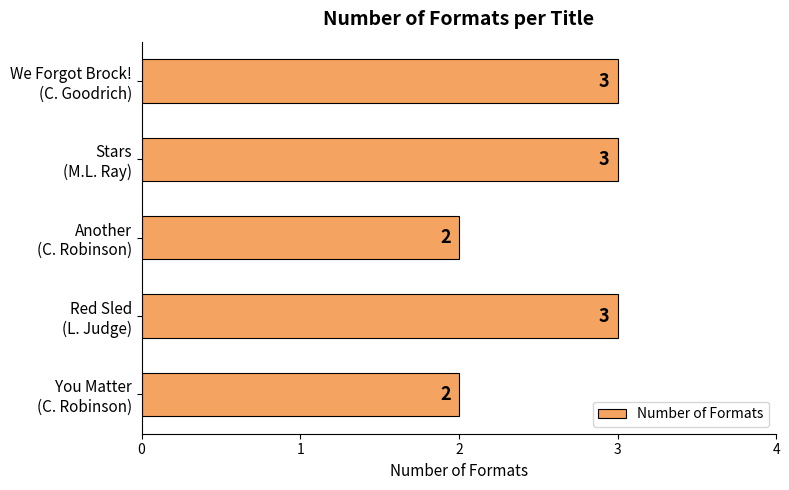

Count the number of data series in this chart.

1